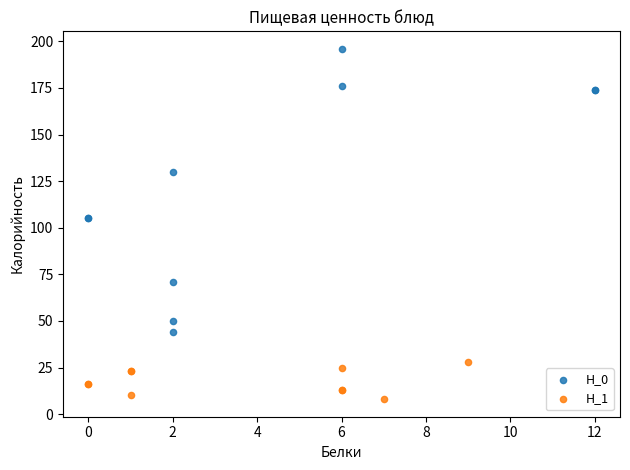

Which series reaches the minimum Y coordinate?

H_1